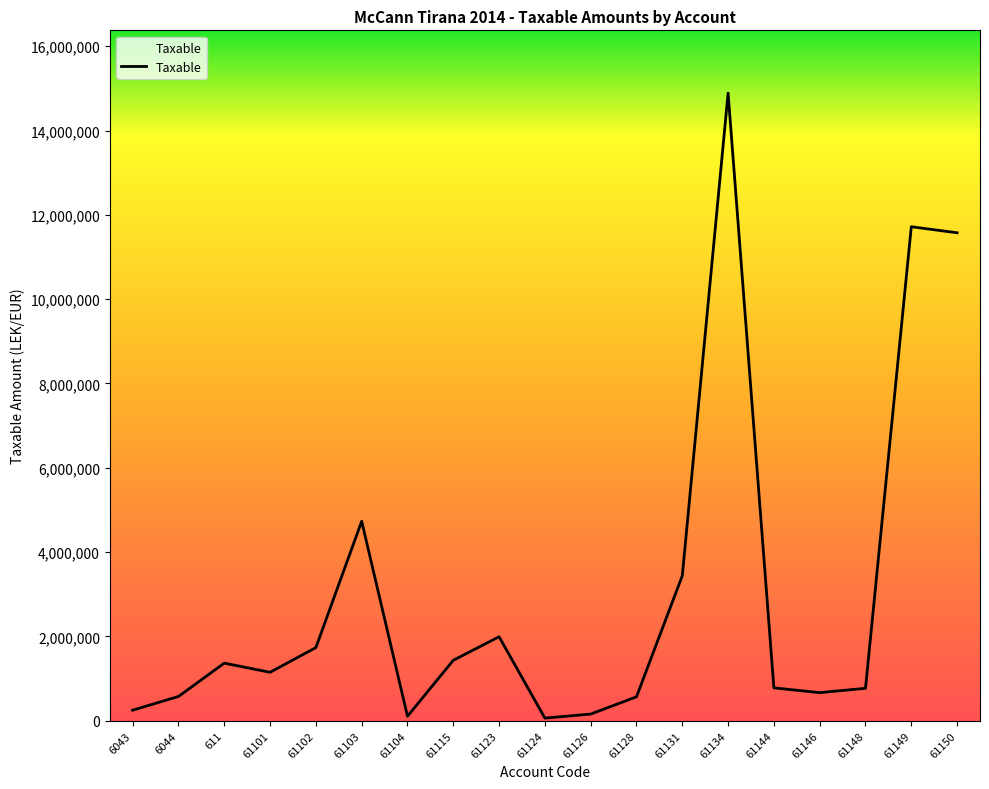

What is the change in value from 61103 to 61150?

+6843484.2